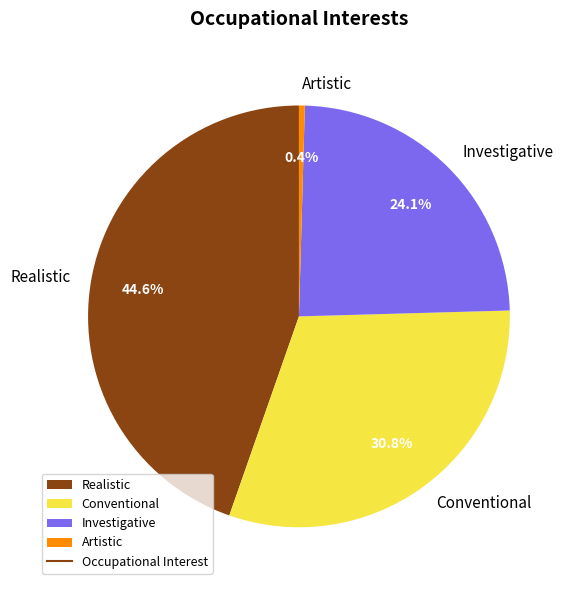

What percentage is NOT represented by Investigative?

75.9%